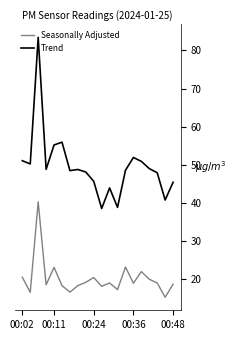

How many distinct data groups are displayed?

2